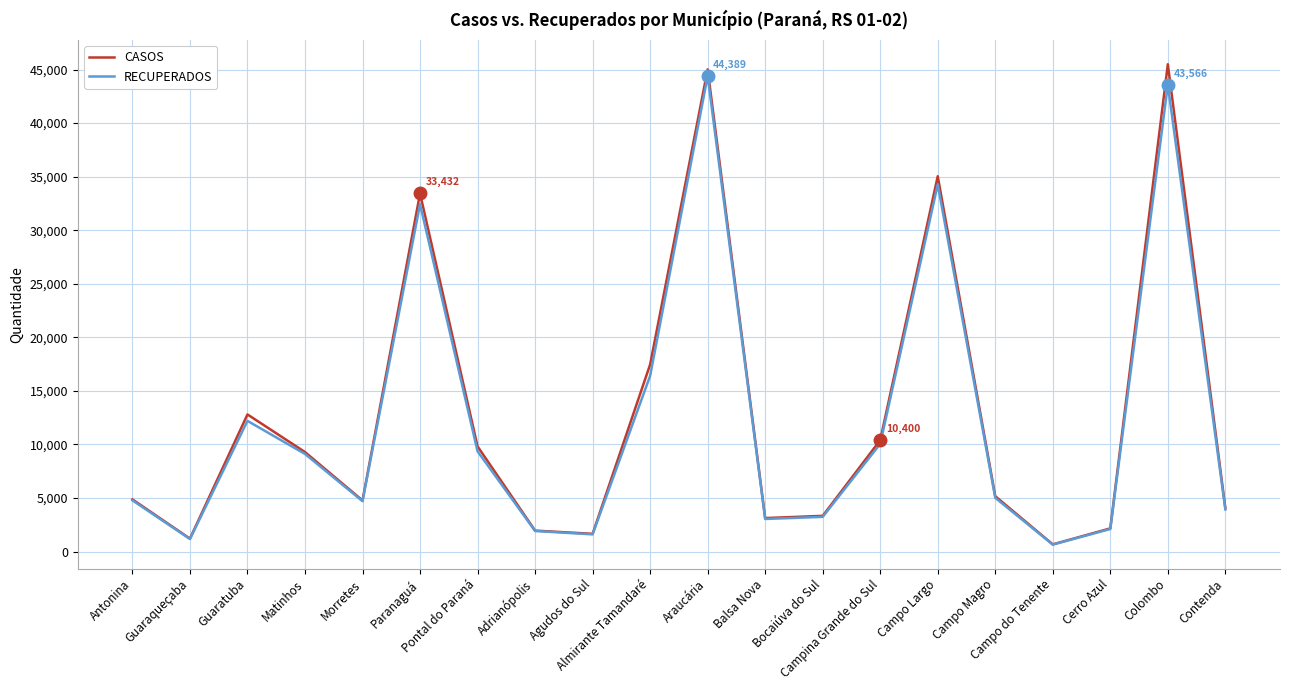

How many lines are shown in the chart?

2